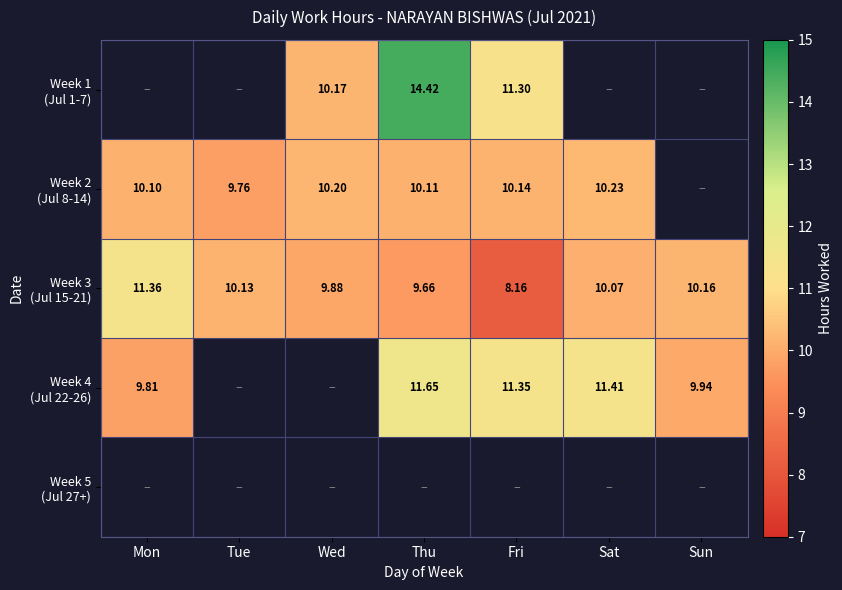

What is the average value of the Week 3 (Jul 15-21) series?

9.9